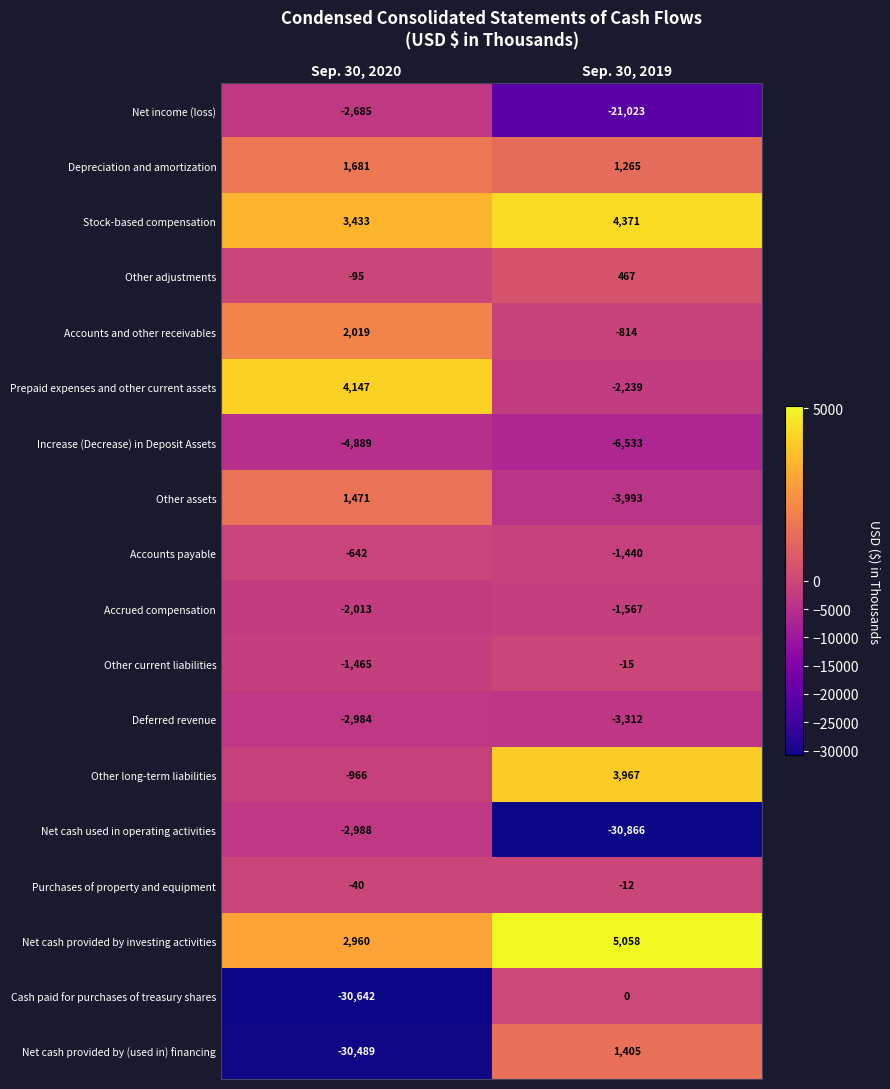

What is the average value of the Depreciation and amortization series?

1473